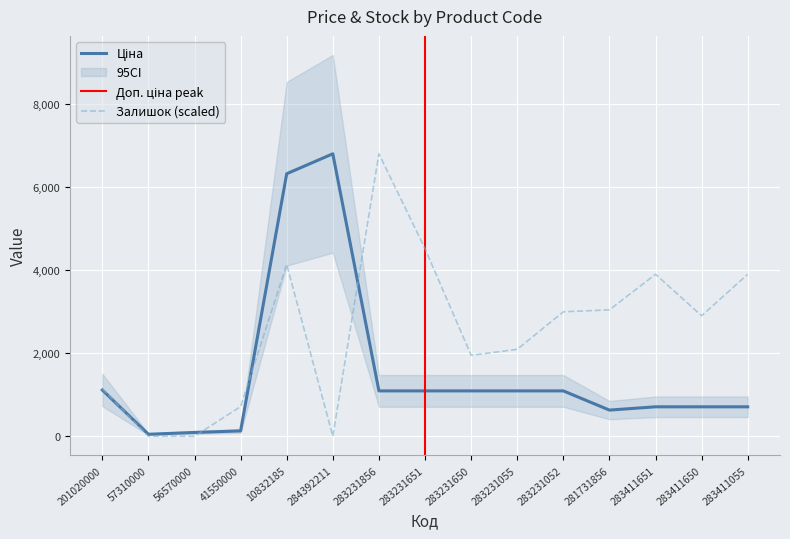

List the series in order of their peak value, highest first.

Ціна, Залишок